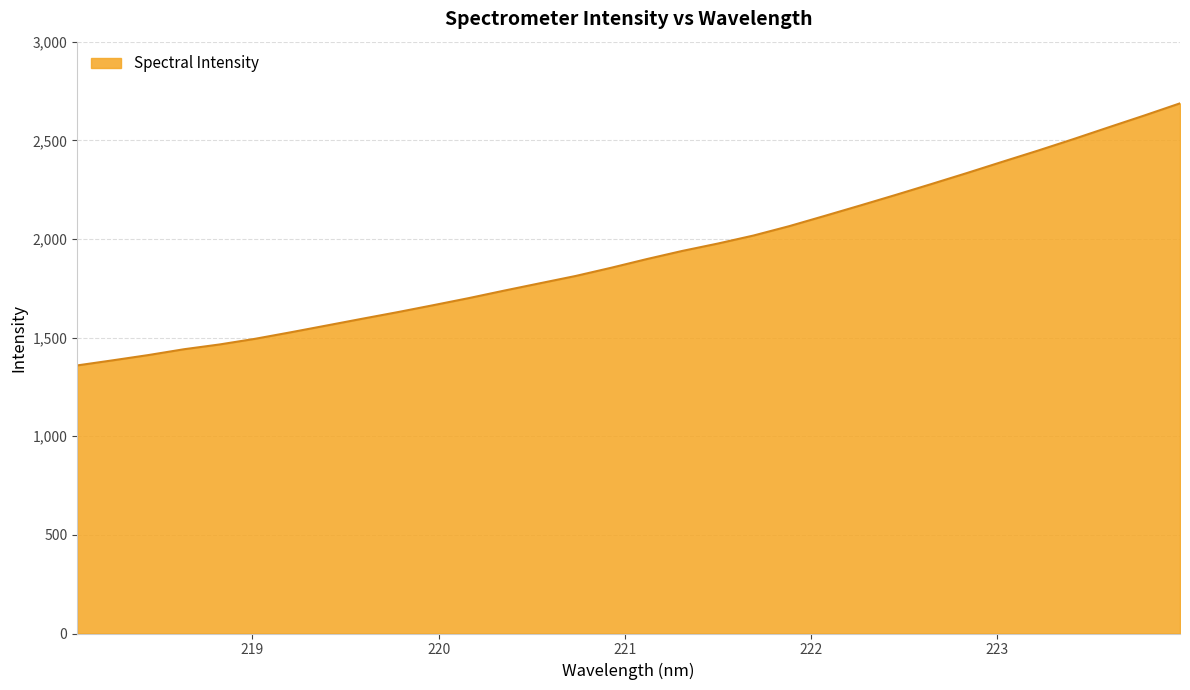

What is the greatest value displayed?

2687.4